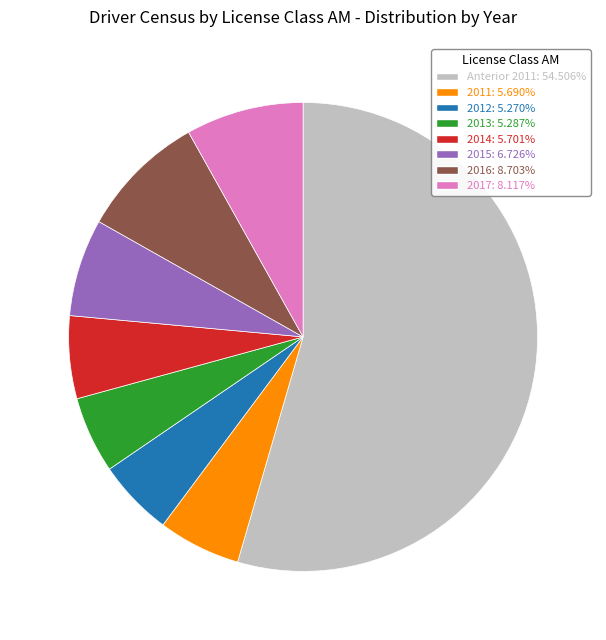

How many slices are in this pie chart?

8